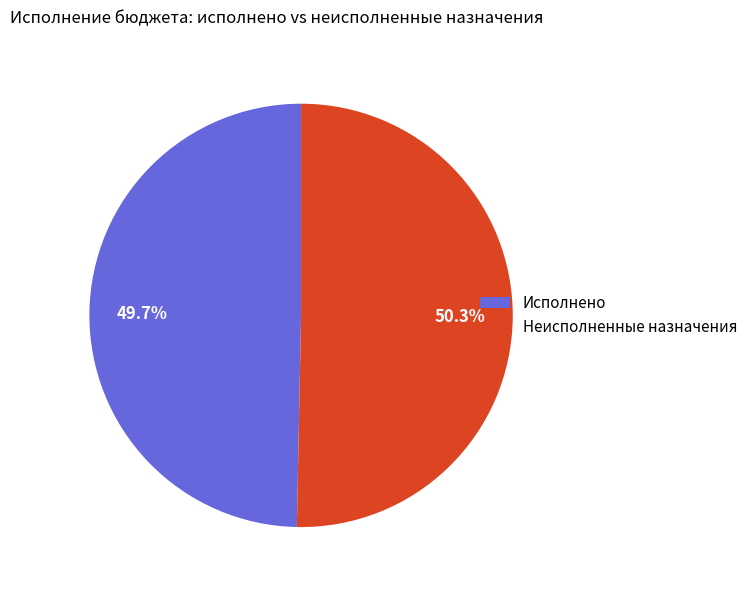

How much of the chart is everything except Неисполненные назначения?

49.7%